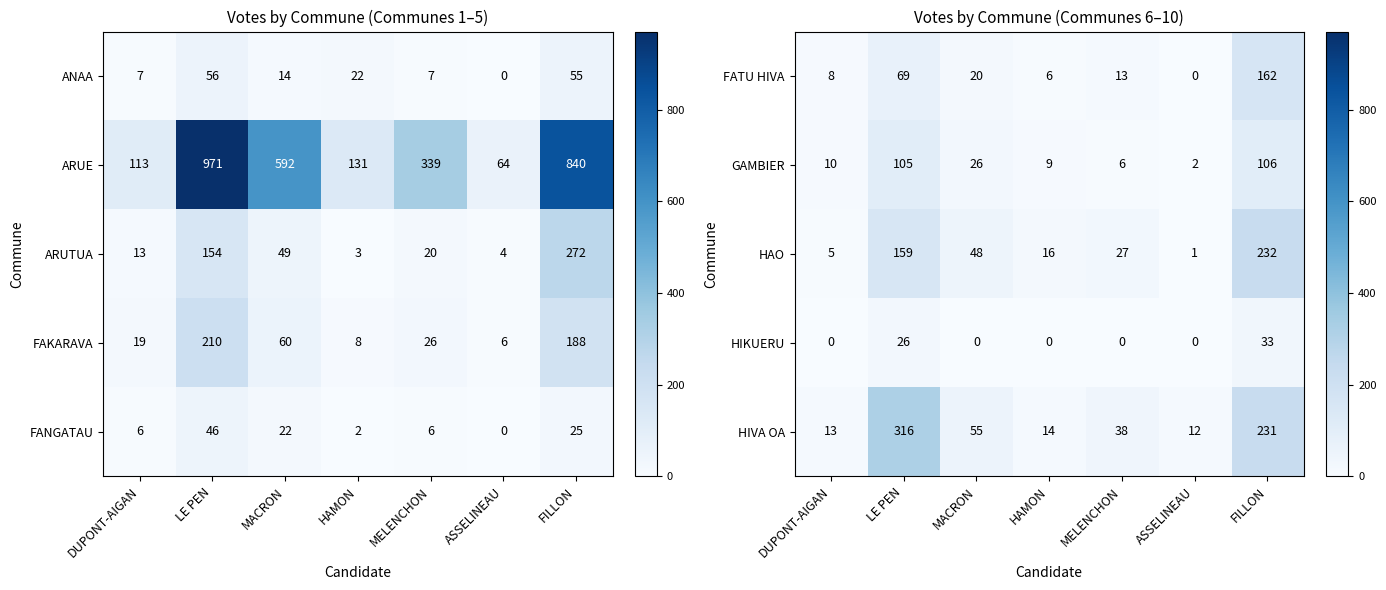

Is it true that HAO equals 5 at DUPONT-AIGAN?

True